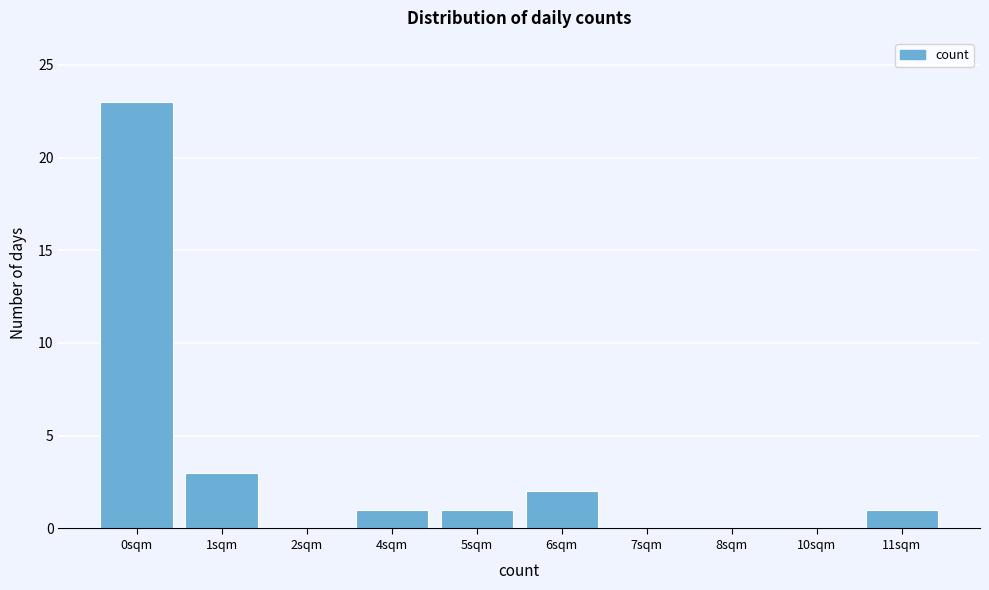

Reading left to right, what are all the values shown in this chart?

0sqm=23	1sqm=3	2sqm=0	4sqm=1	5sqm=1	6sqm=2	7sqm=0	8sqm=0	10sqm=0	11sqm=1